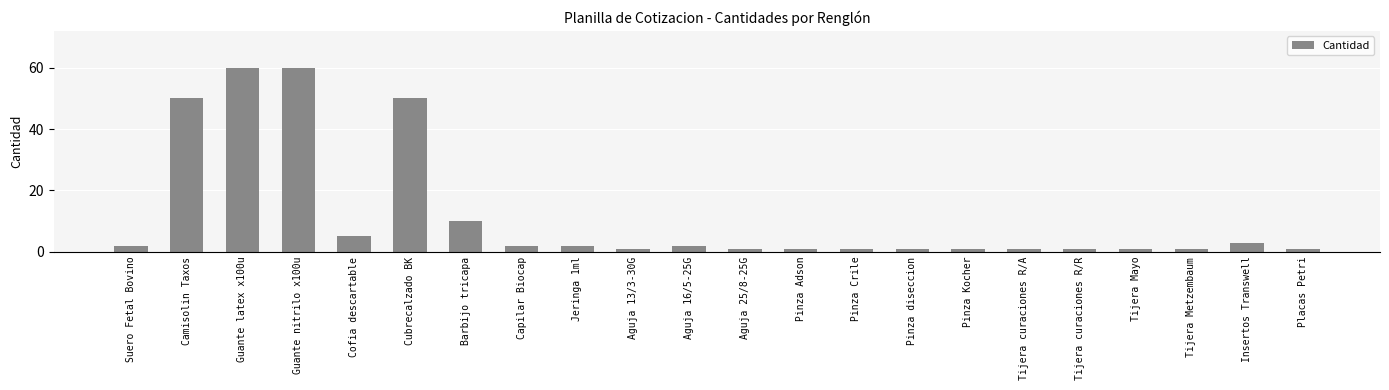

What is the difference between the second highest and minimum values?

59